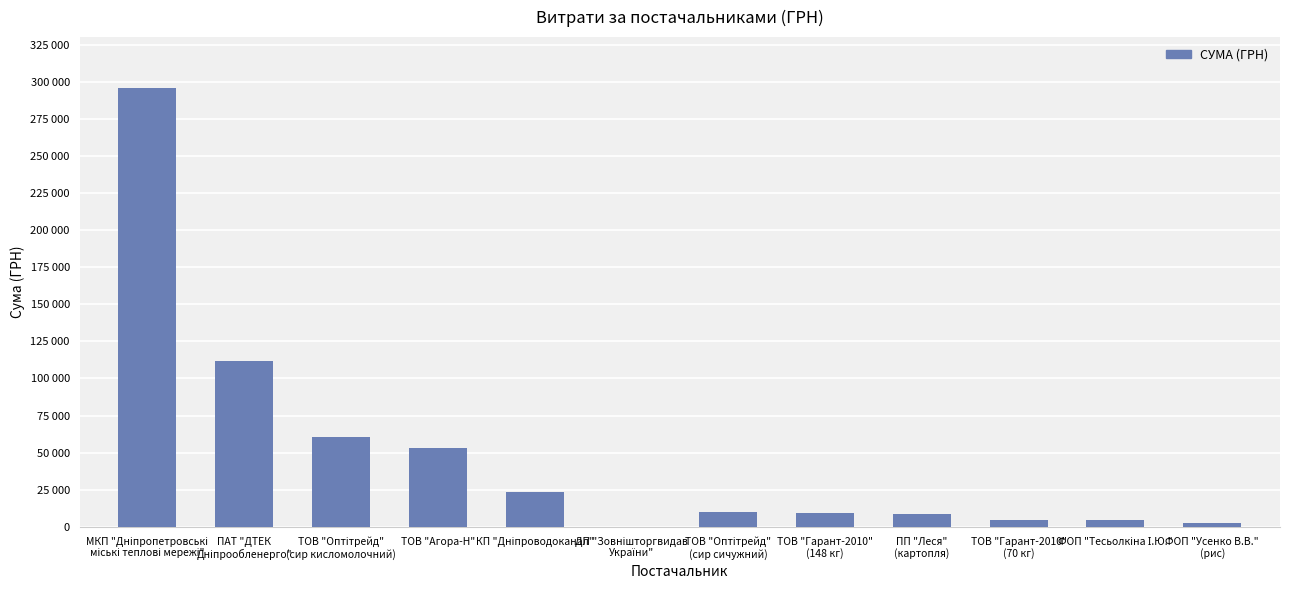

Are the bars horizontal?

No